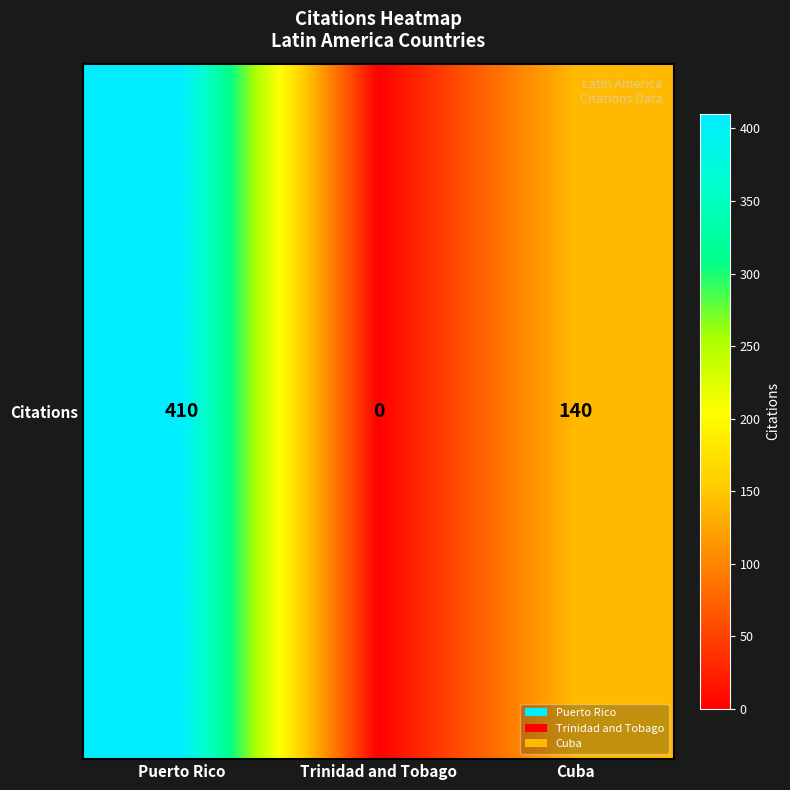

What is the sum of the values at Puerto Rico and Trinidad and Tobago?

410